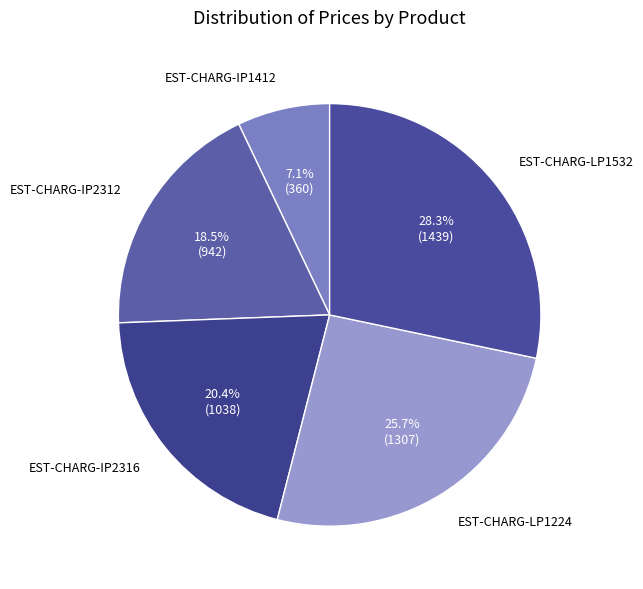

Does EST-CHARG-IP1412 account for over 50% of the chart?

No